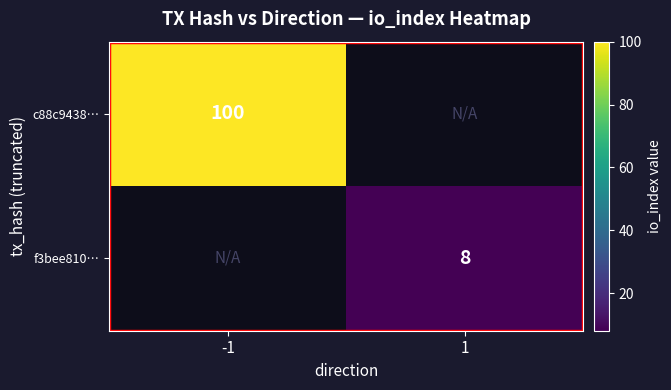

Is it true that c88c9438… equals 100 at -1?

True